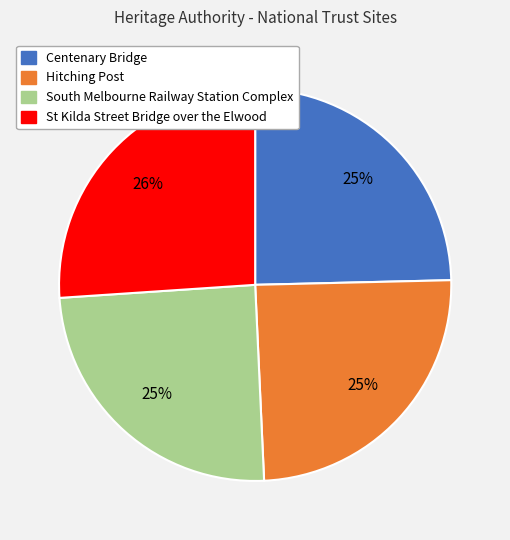

To the nearest percent, what is the difference between the largest and smallest slice percentages?

1%